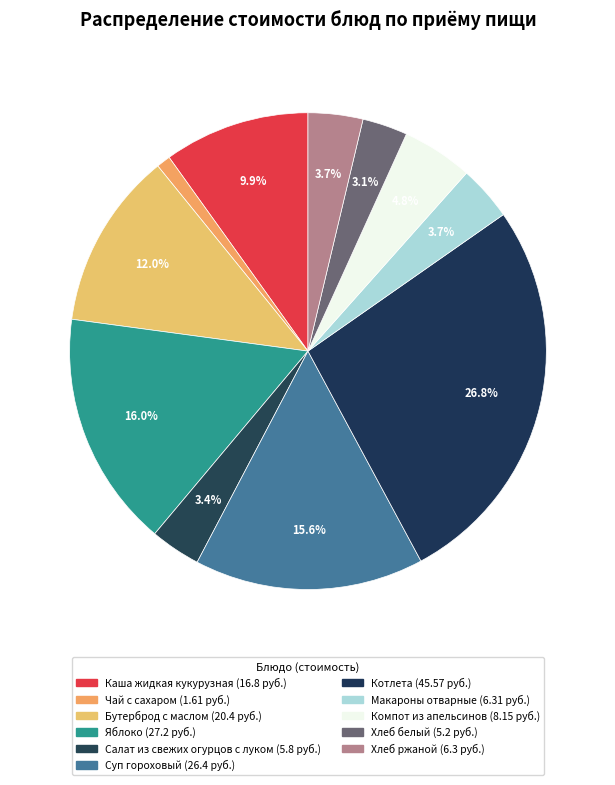

Count the number of slices in the pie.

11